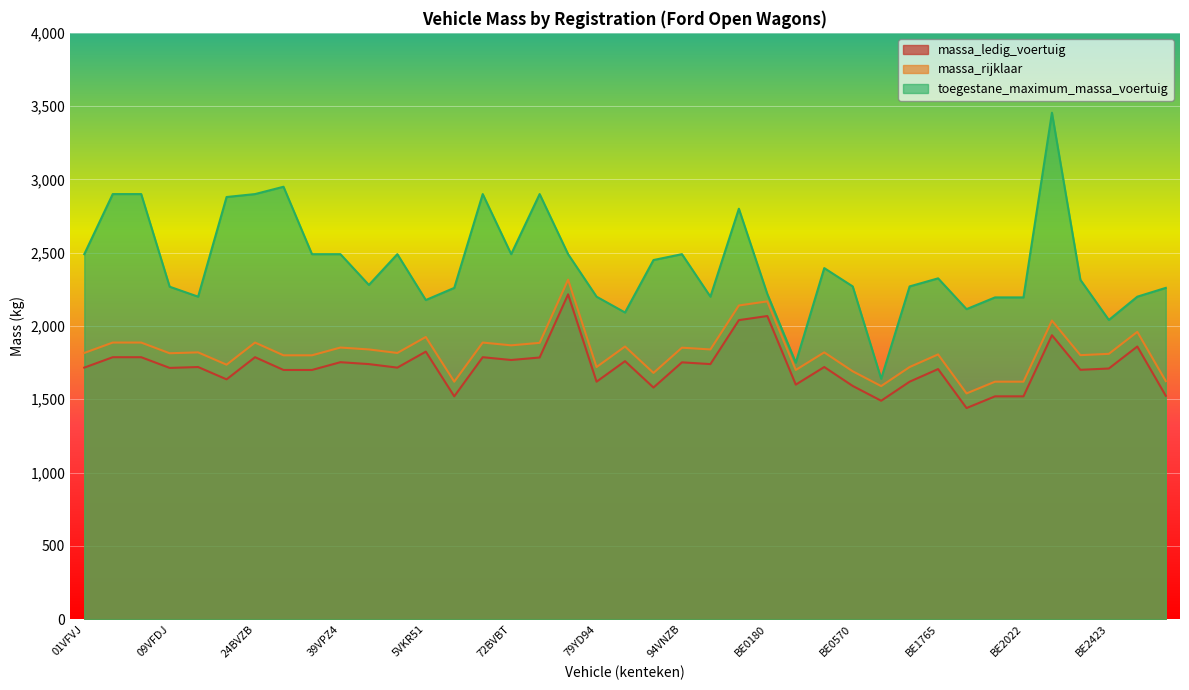

What is the total value across all series at 94VNZB?

6094